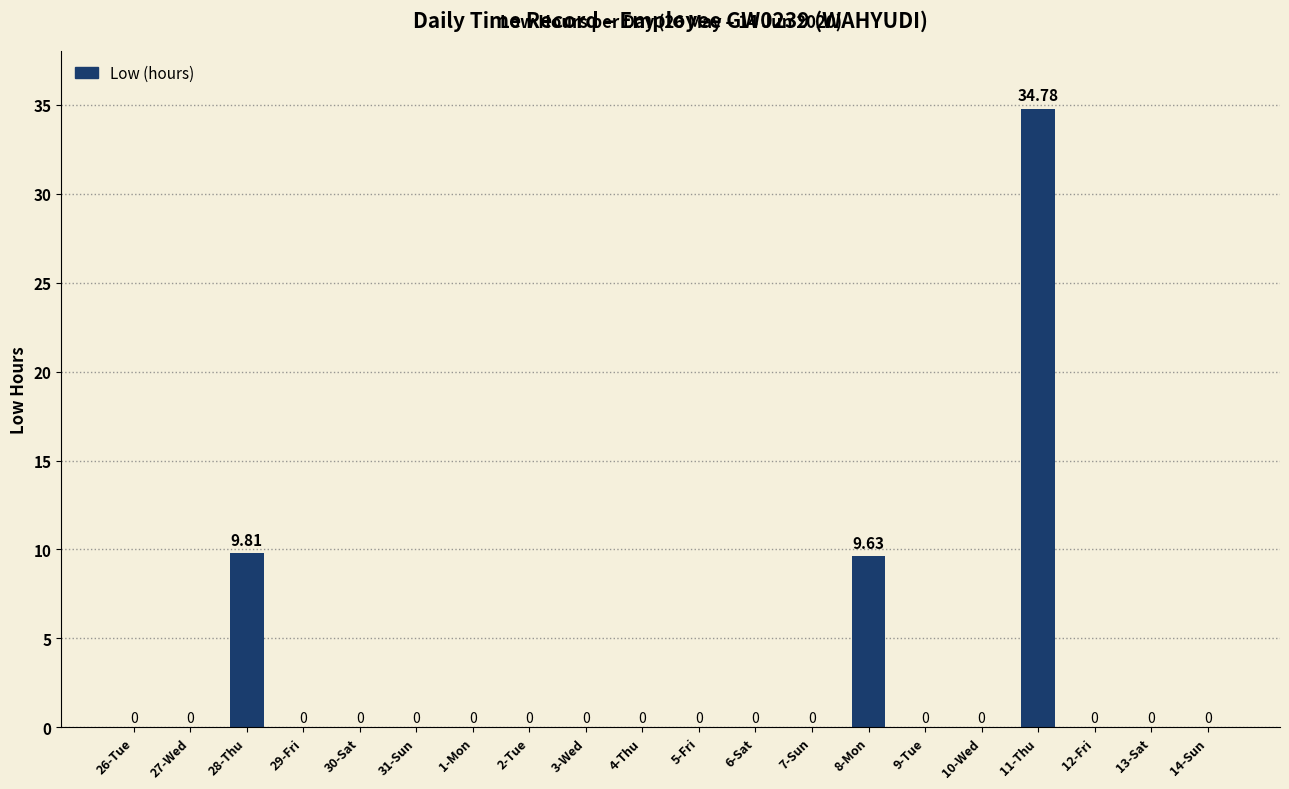

How many series are shown in this chart?

1